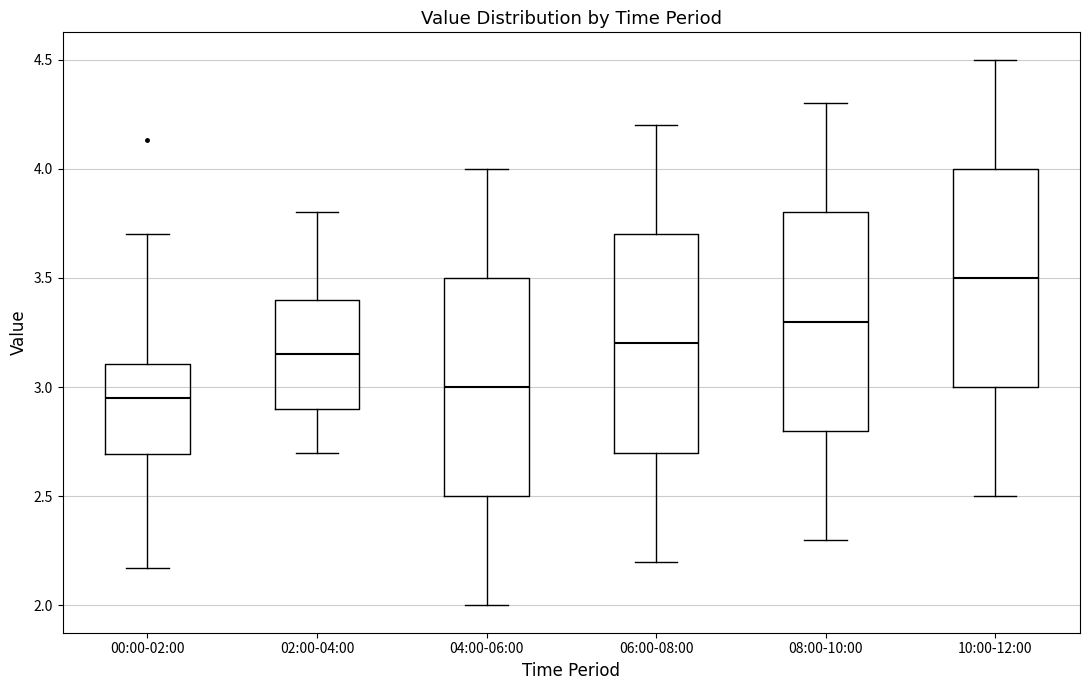

Which box has the highest median line?

10:00-12:00